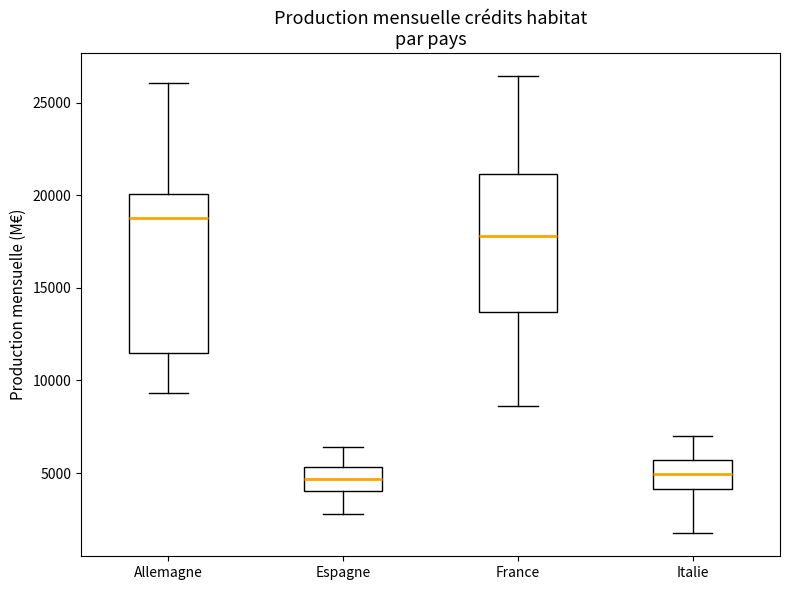

Reading left to right, transcribe this box plot: for each box, give where its median line is, the range the box spans, and where its two whiskers end, as read against the y-axis. The values are not printed on the chart, so give them approximately, as read against the axis.

Allemagne: median 19000, box 11500 to 20000, whiskers 9500 to 26000
Espagne: median 4500, box 4000 to 5500, whiskers 3000 to 6500
France: median 18000, box 13500 to 21000, whiskers 8500 to 26500
Italie: median 5000, box 4000 to 5500, whiskers 1500 to 7000